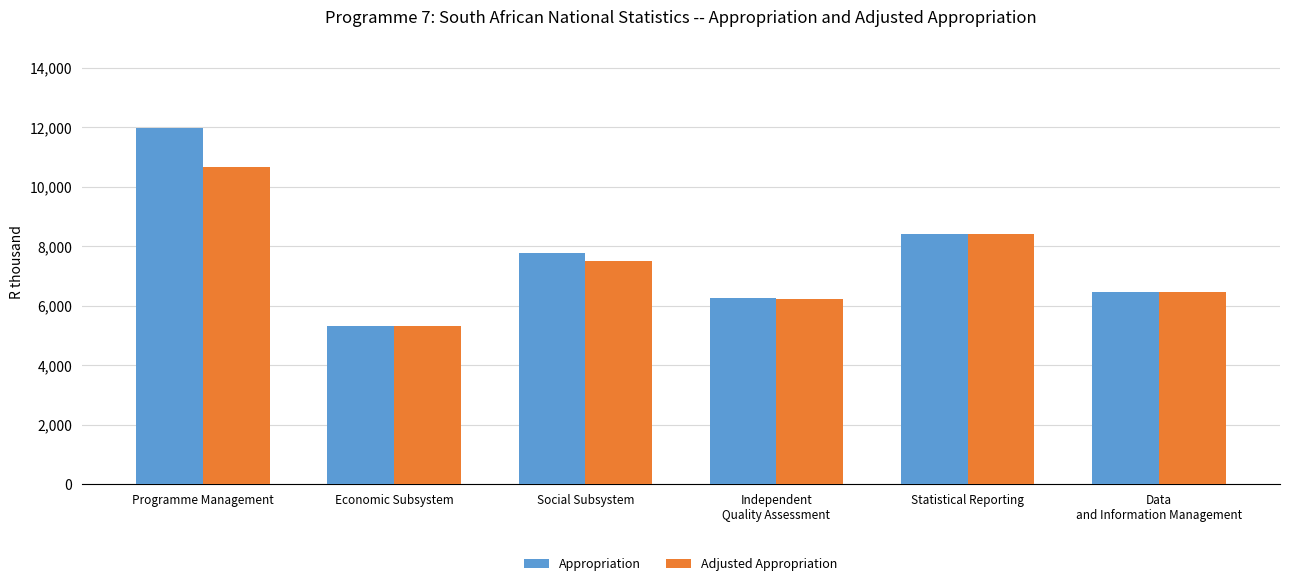

How many data points does each series have?

6